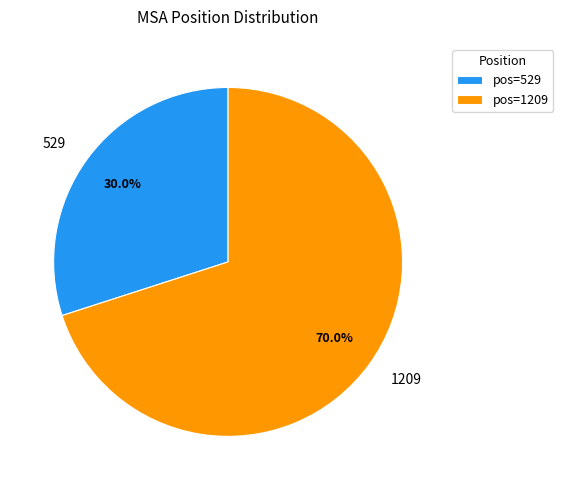

Count the number of slices in the pie.

2